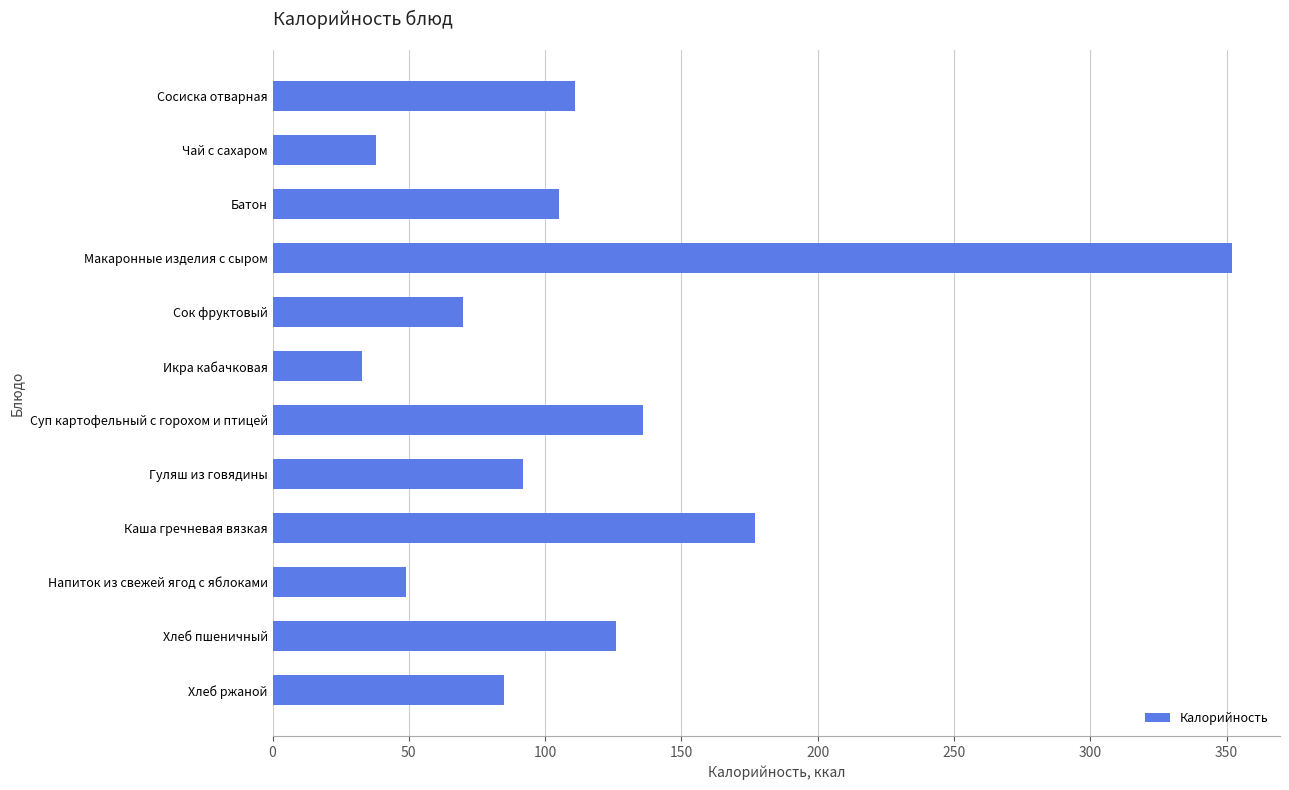

Reading top to bottom, what are all the values shown in this chart?

111	38	105	352	70	33	136	92	177	49	126	85